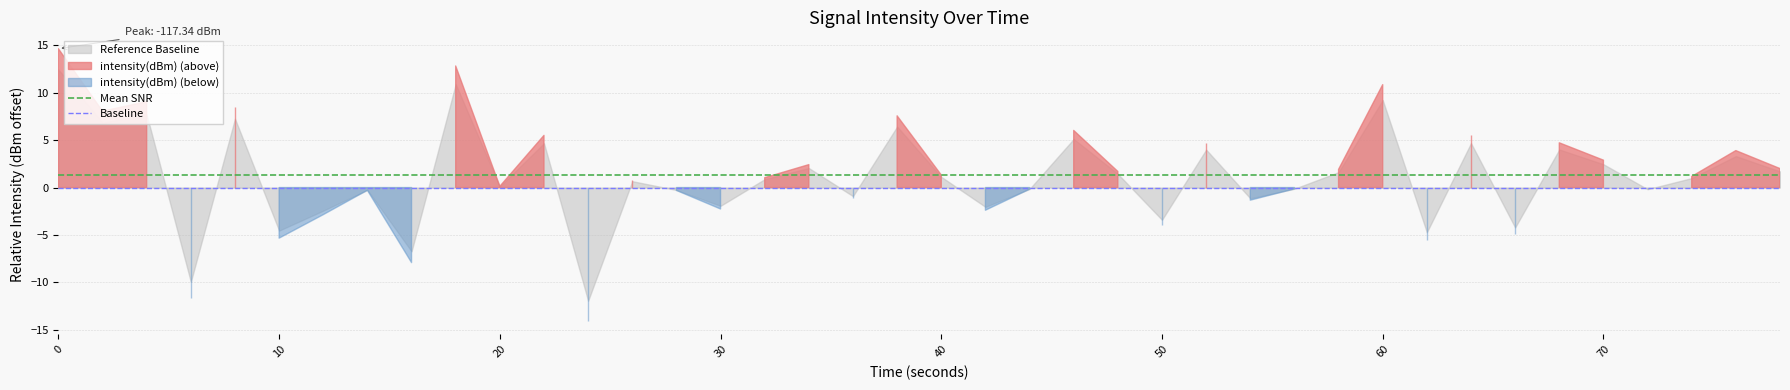

How many lines are shown in the chart?

2